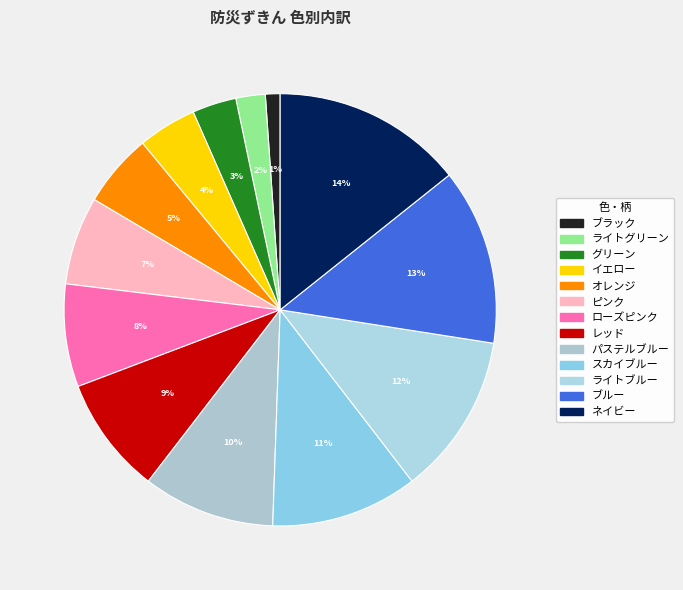

Does レッド represent more than half of the total?

No